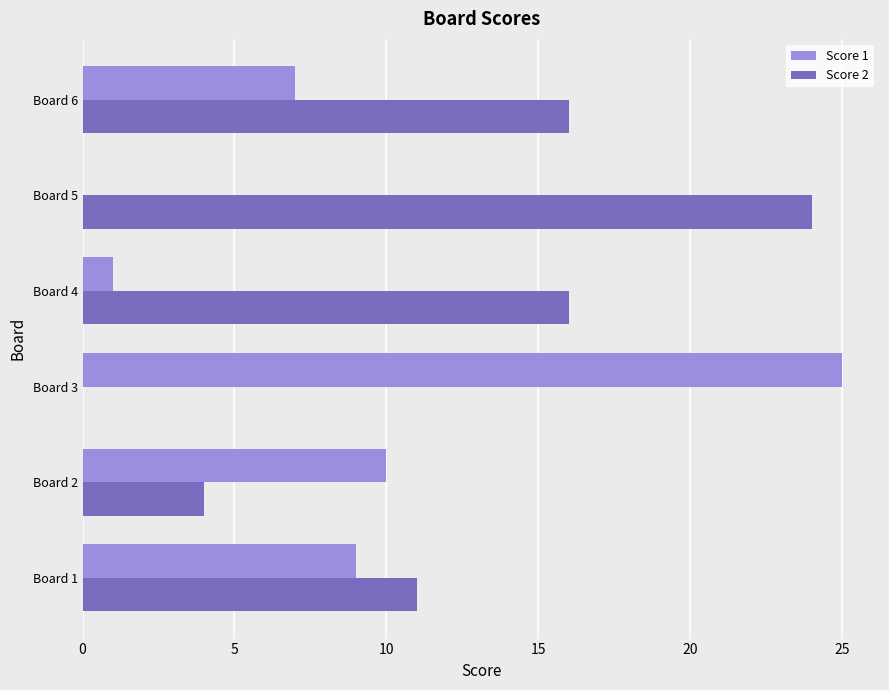

Is the value of Score 1 at Board 1 greater than the value of Score 2 at Board 4?

No